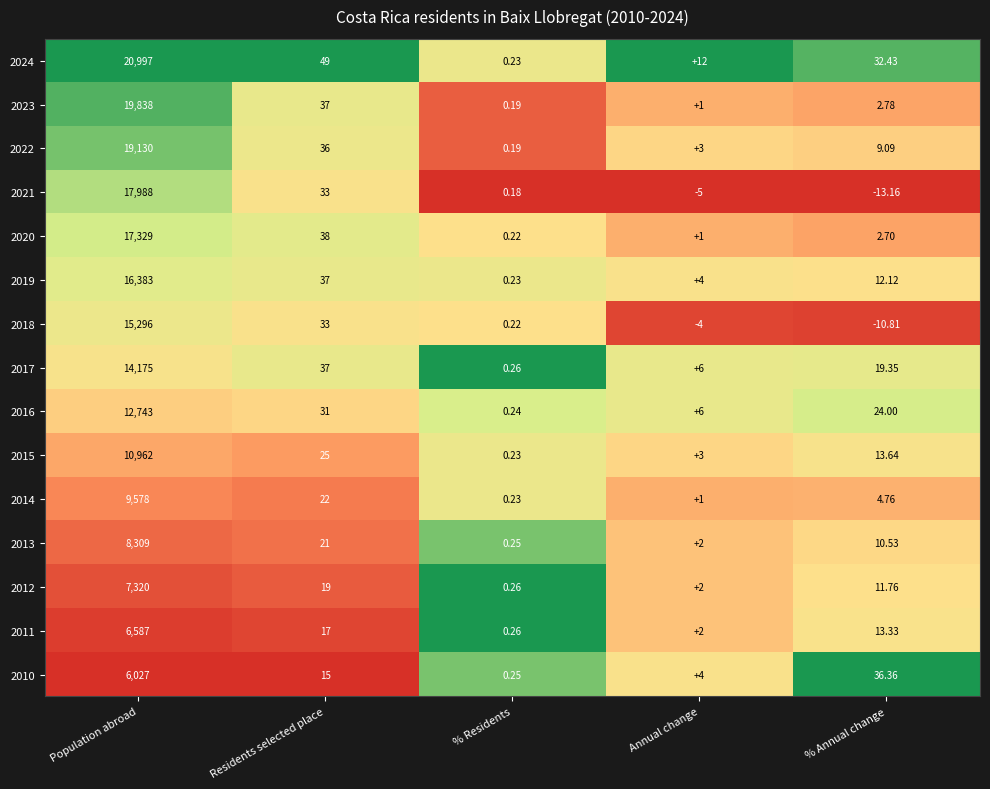

Where does the 2015 series first go above 13?

Population abroad